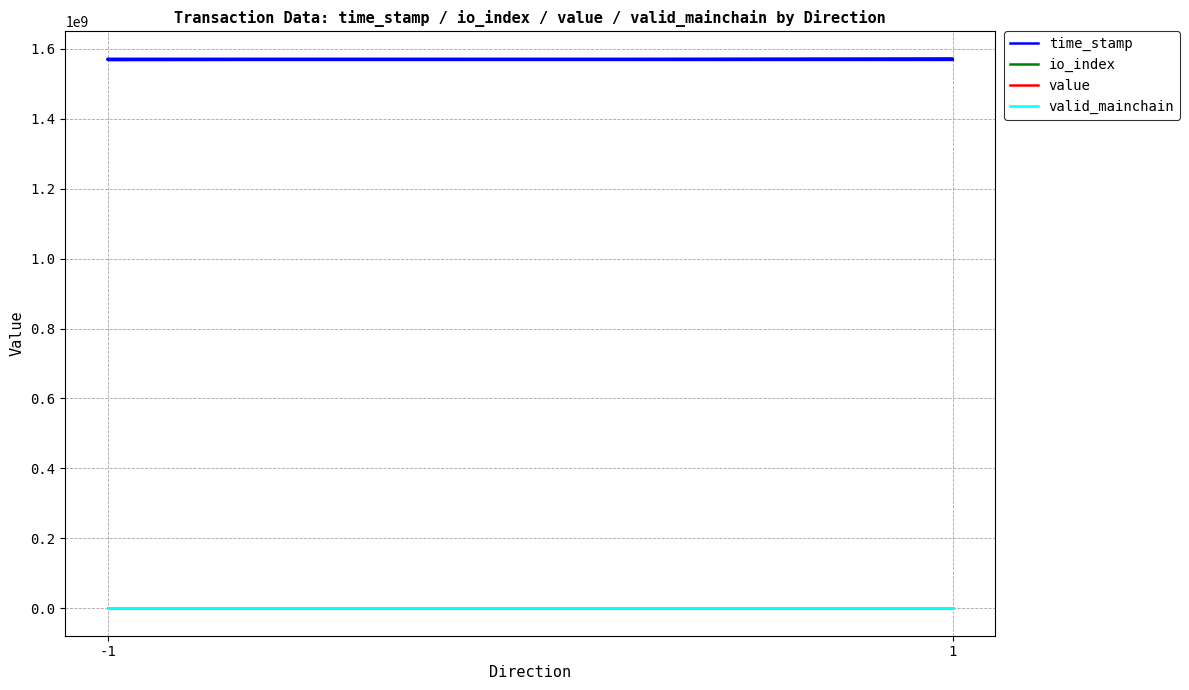

What is the approximate value of value at 1?

132.6